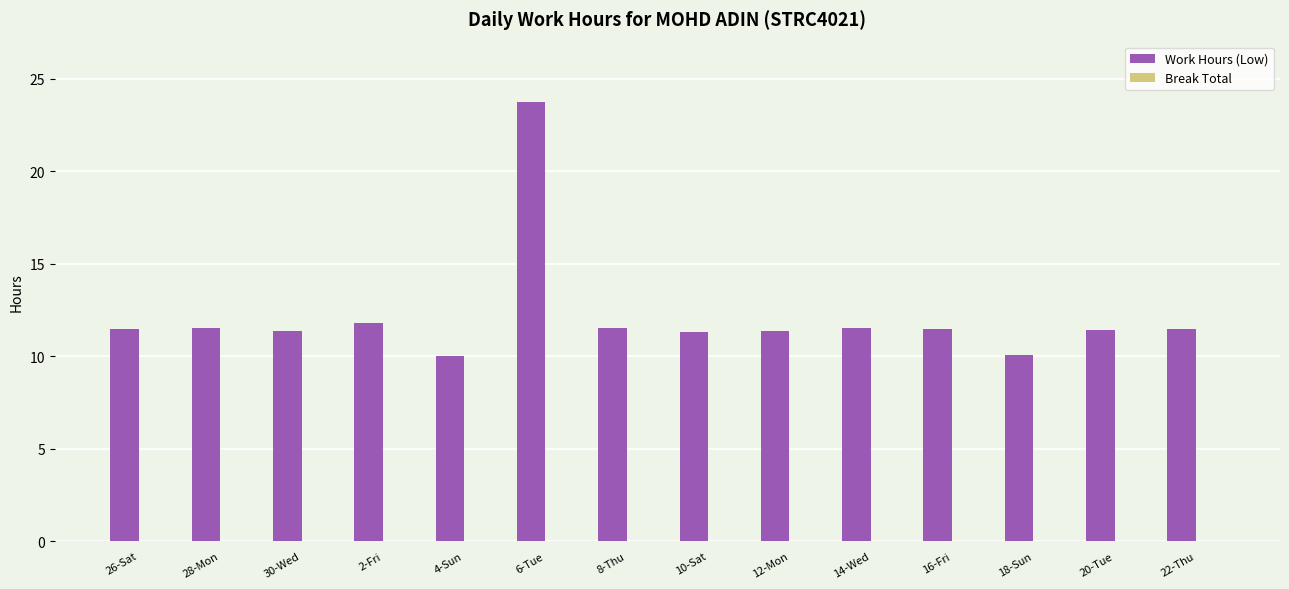

Where does the data first go above 11?

26-Sat